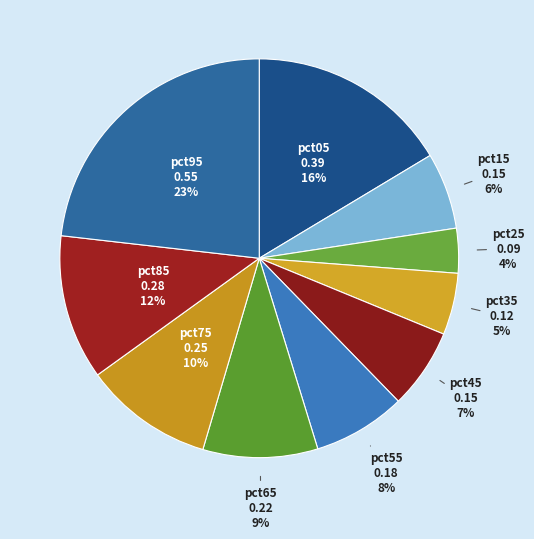

To the nearest percent, what is the average slice percentage?

10%